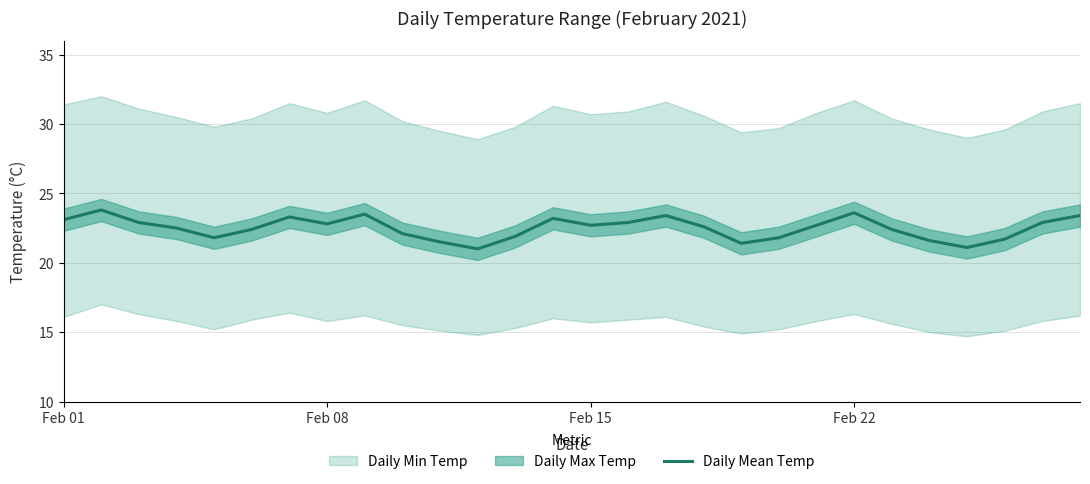

How many points are lower than both their immediate neighbors (excluding endpoints)?

6